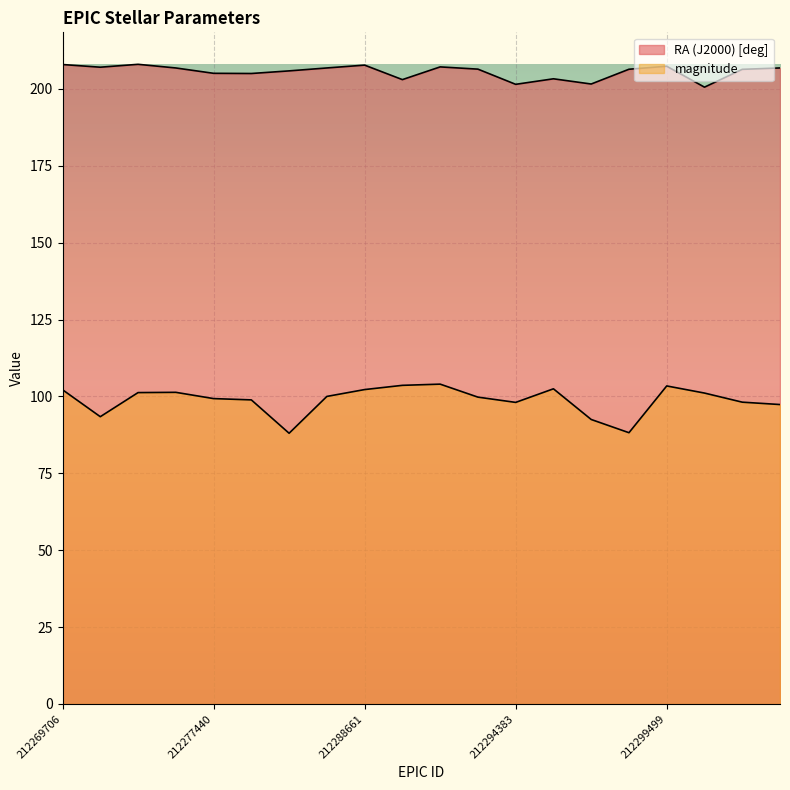

What is the difference between the second highest and minimum values in the RA (J2000) [deg] series?

7.4